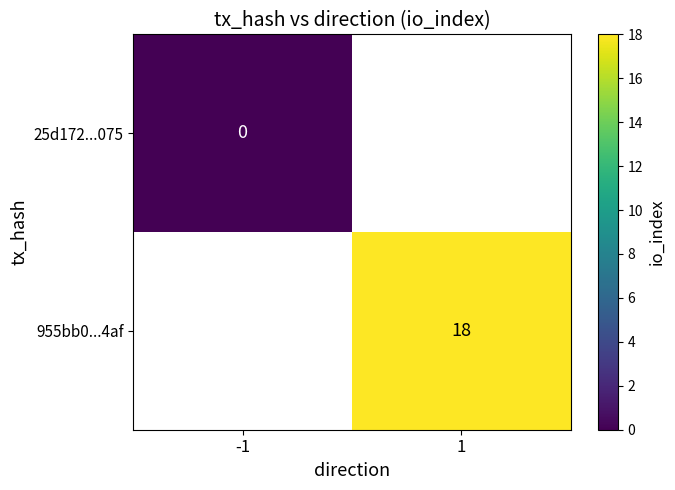

At which category does the chart reach its minimum across all series?

-1